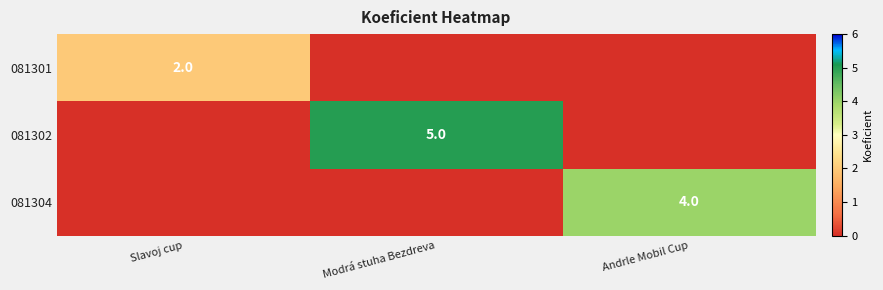

The value of 081302 at Modrá stuha Bezdreva is 2. True or false?

False